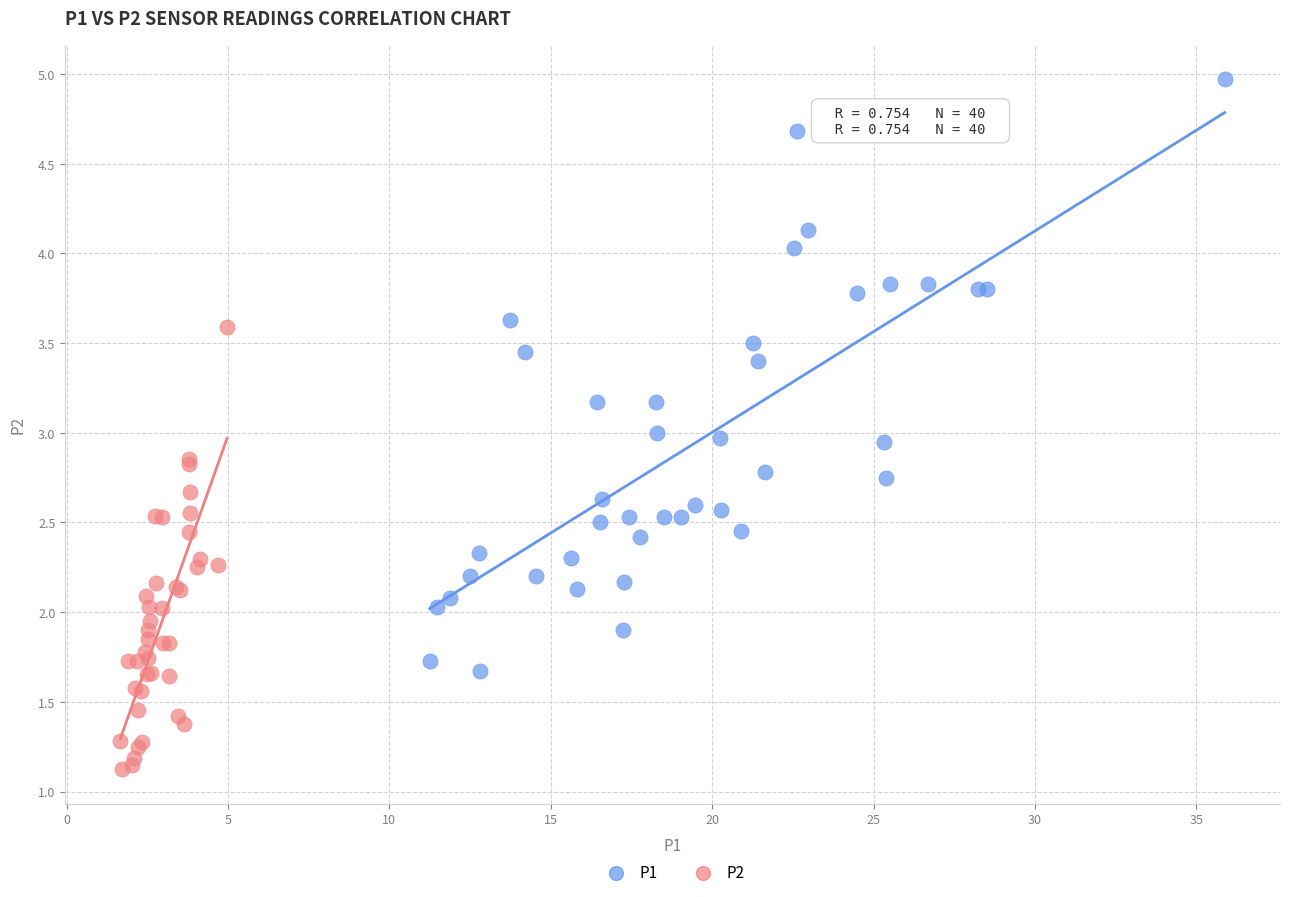

Which series contains the lowest Y value?

P2